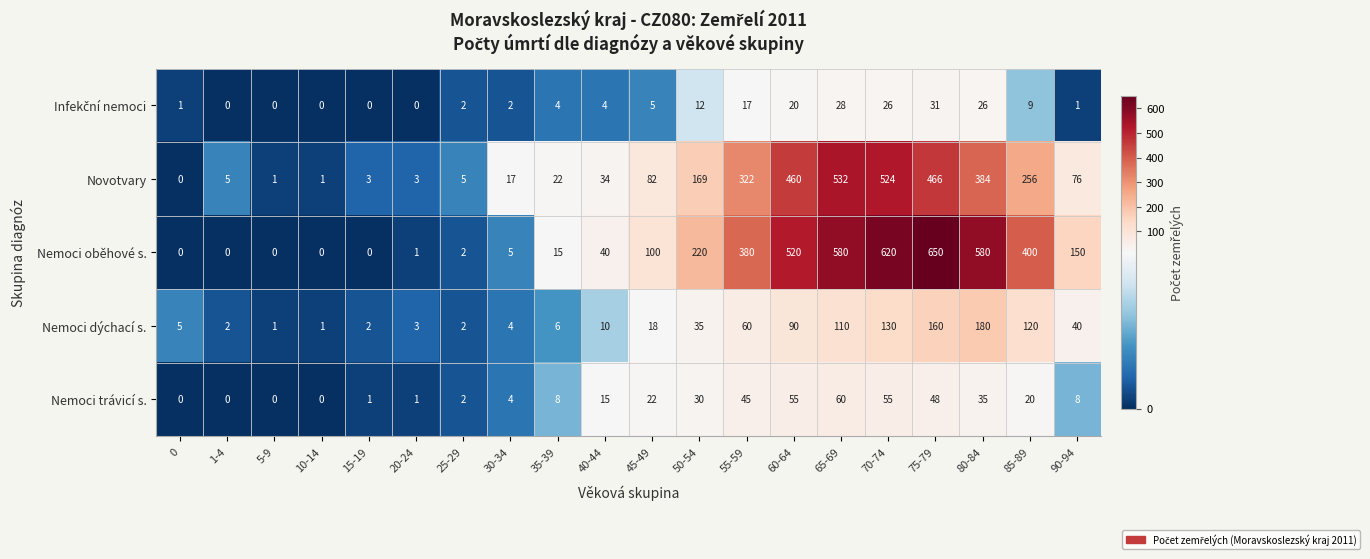

What is the difference between the second highest and minimum values in the Novotvary series?

524